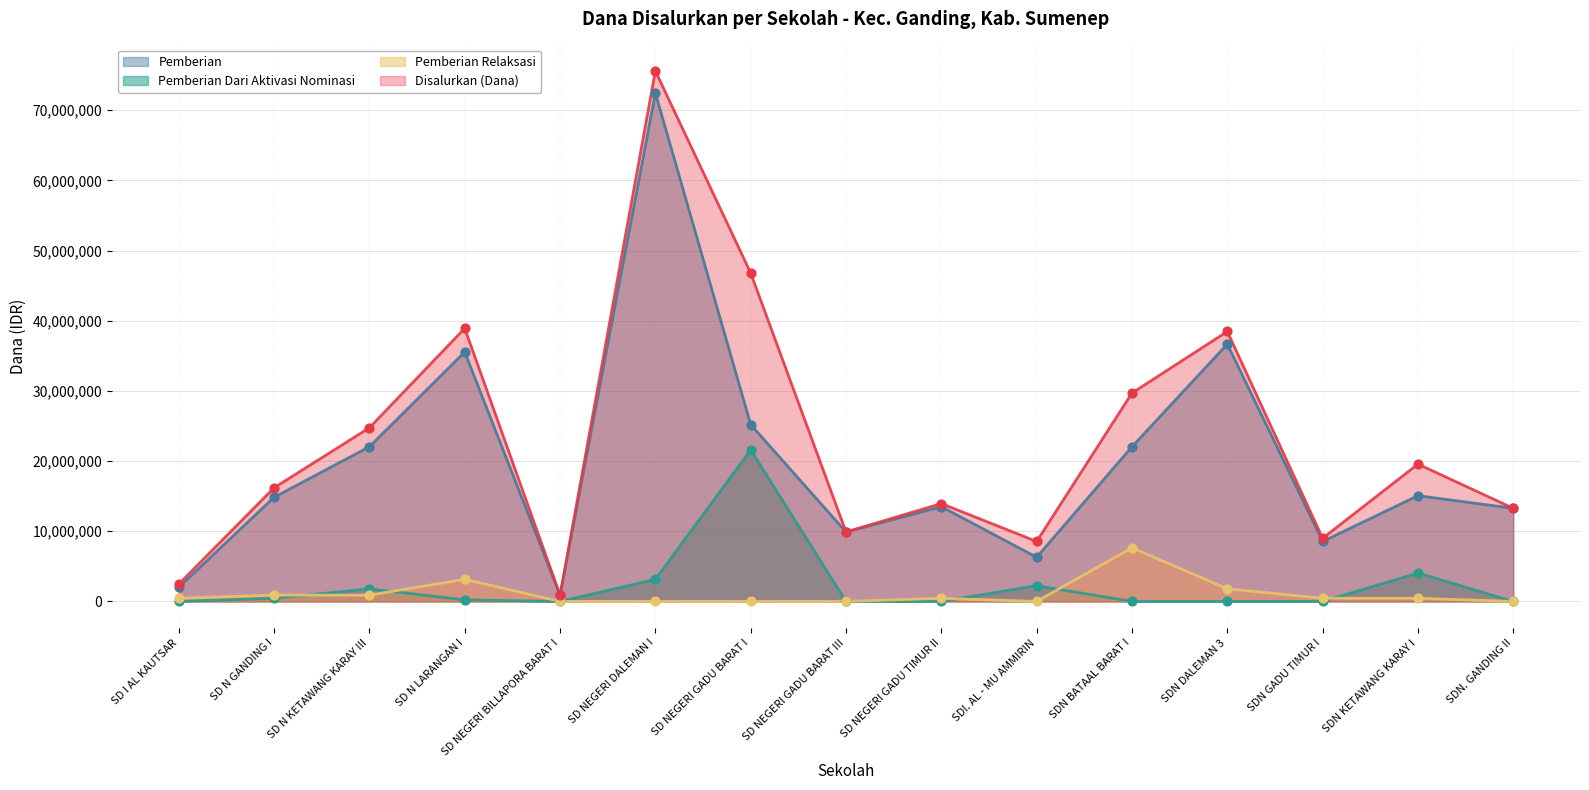

What are all the series names shown in the legend?

Pemberian, Pemberian Dari Aktivasi Nominasi, Pemberian Relaksasi, Disalurkan (Dana)